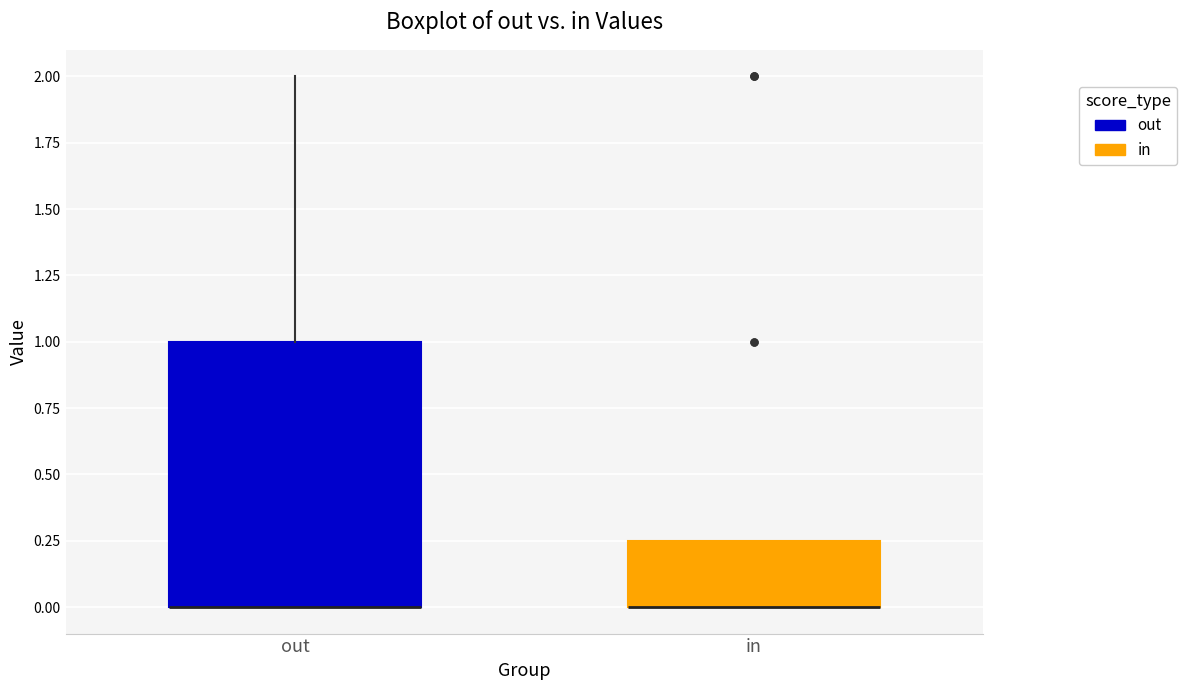

Which box is the tallest, from its lower edge to its upper edge?

out